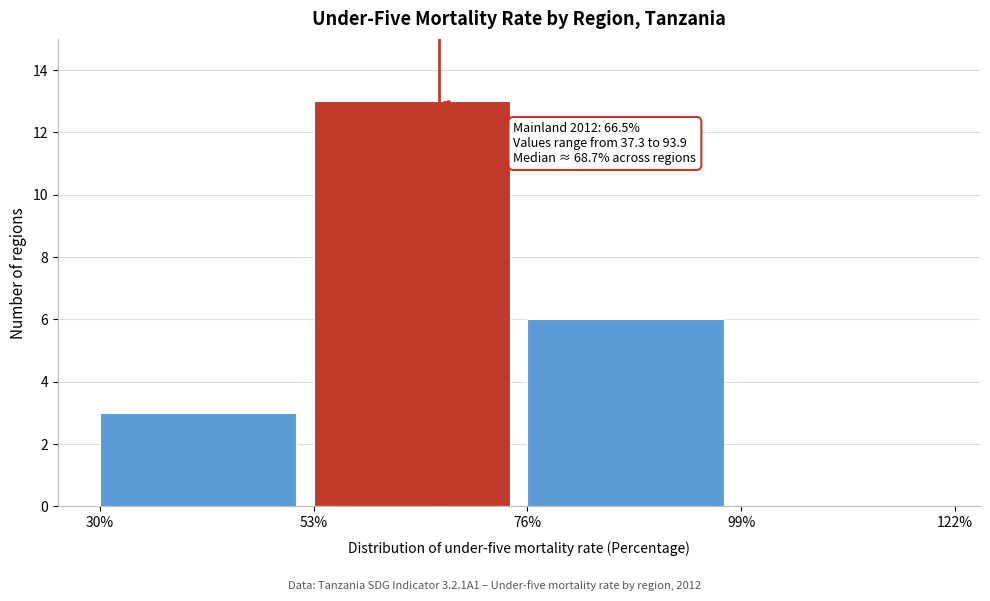

Over which range of the x-axis is the bar tallest?

53% to 76%